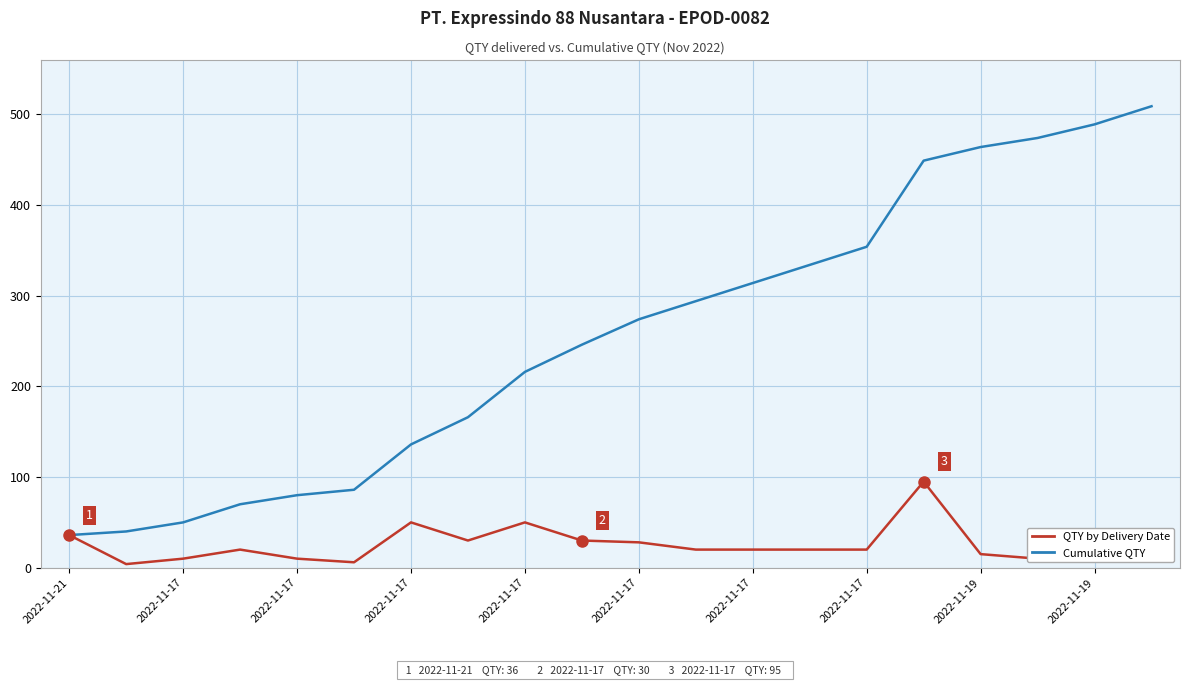

What is the maximum value shown in the chart?

509